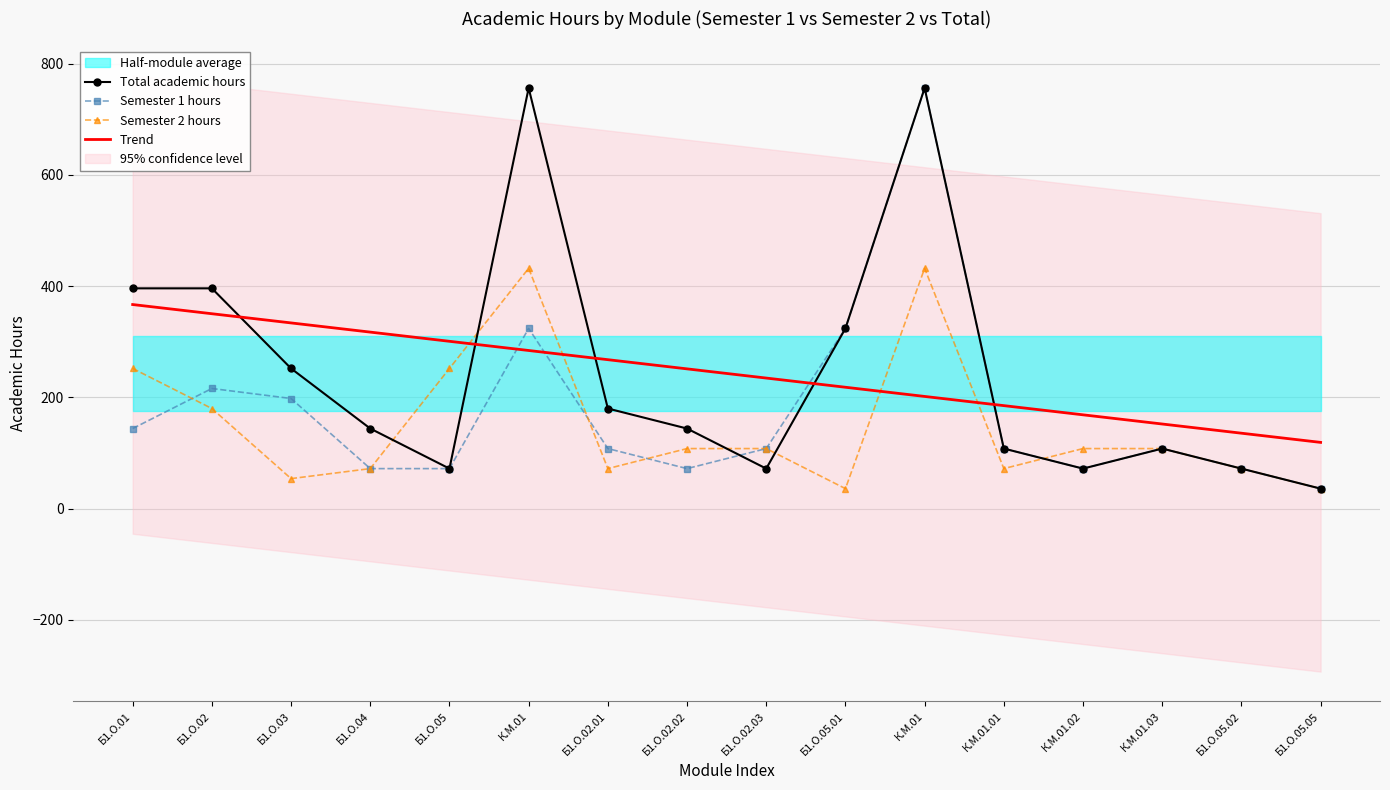

What is the total value across all series at Б1.О.01?

1158.9